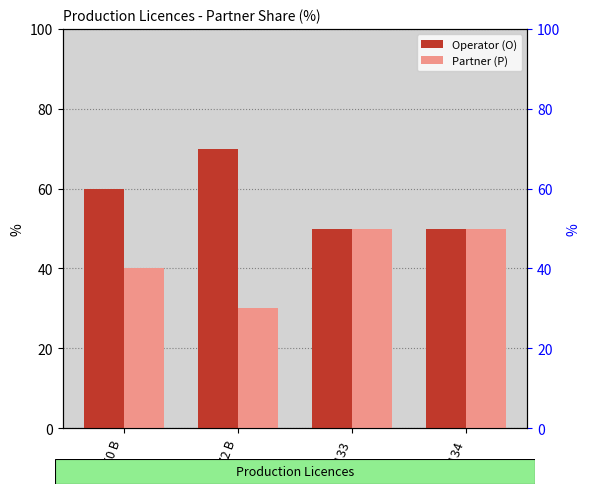

At which category is the sum across all series the highest?

1050 B